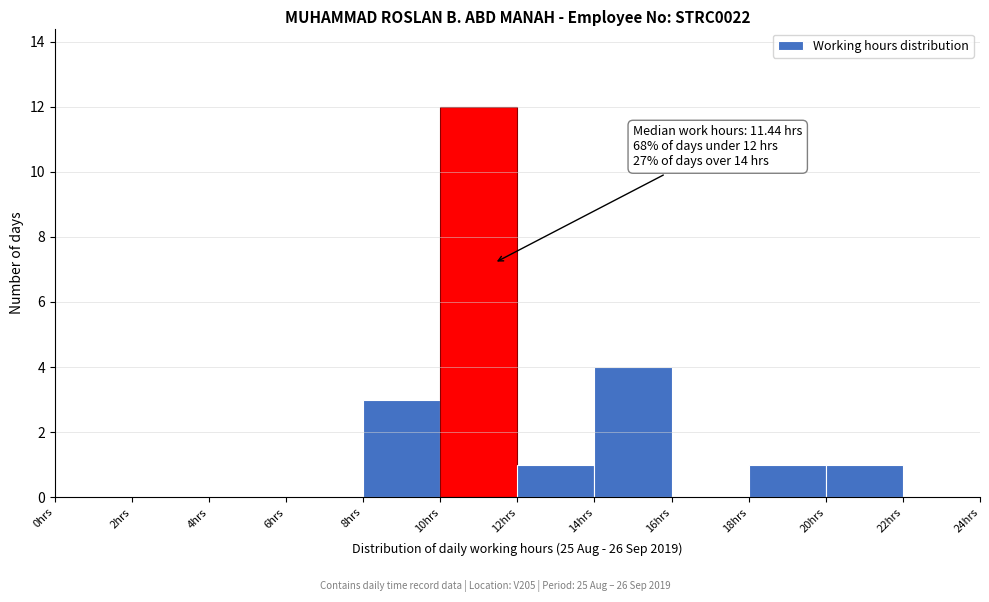

Which range on the x-axis has the tallest bar?

10 to 12